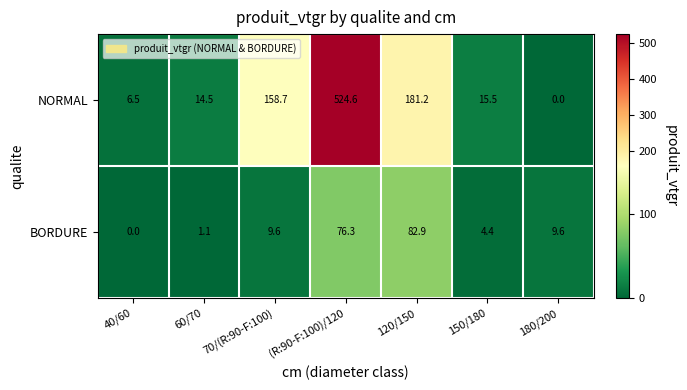

Which category has the highest value across all series?

(R:90-F:100)/120